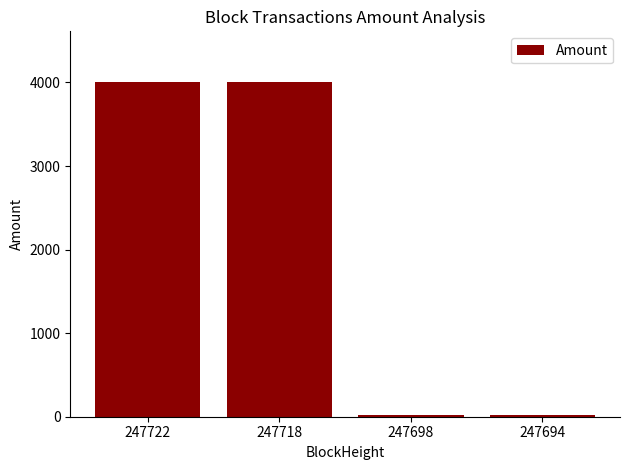

What is the change in value from 247698 to 247694?

+1.0